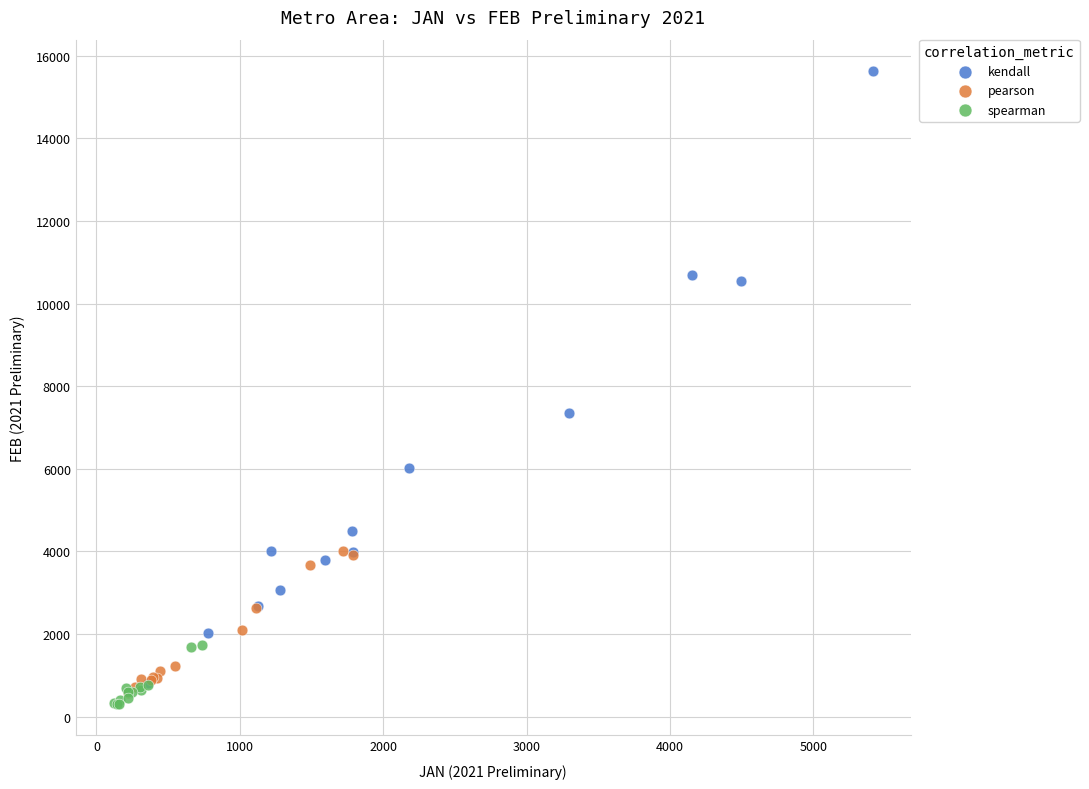

Which series has the widest spread of Y values?

kendall